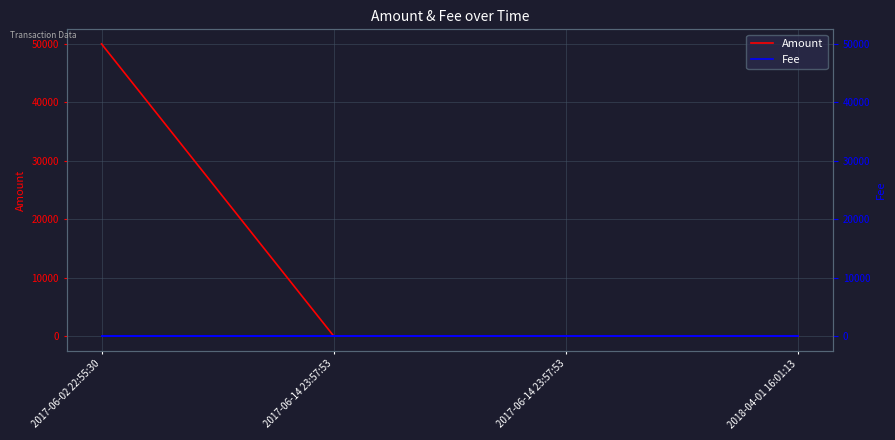

Reading left to right, what are all the values shown in this chart?

Amount: 2017-06-02 22:55:30=49928.9	2017-06-14 23:57:53=2.0	2017-06-14 23:57:53=1.0	2018-04-01 16:01:13=0.0
Fee: 2017-06-02 22:55:30=1.0	2017-06-14 23:57:53=1.0	2017-06-14 23:57:53=1.0	2018-04-01 16:01:13=1.0